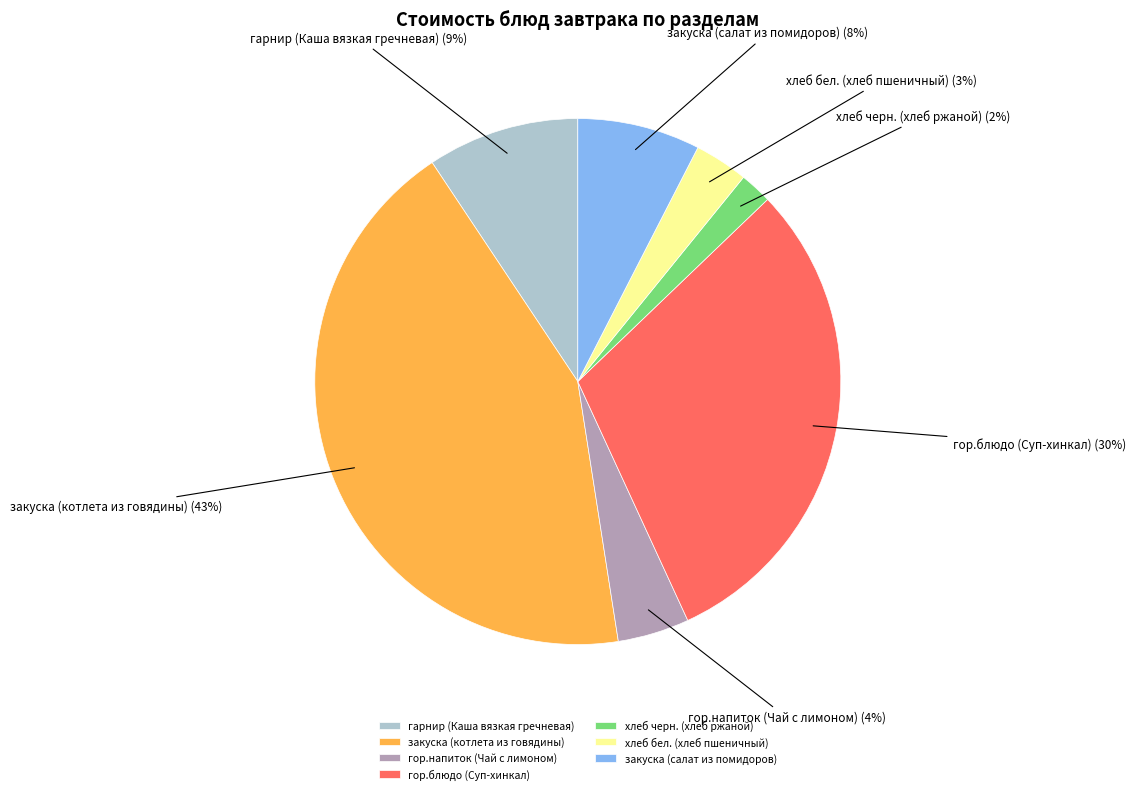

What is the smallest slice in the pie chart?

хлеб черн. (хлеб ржаной)